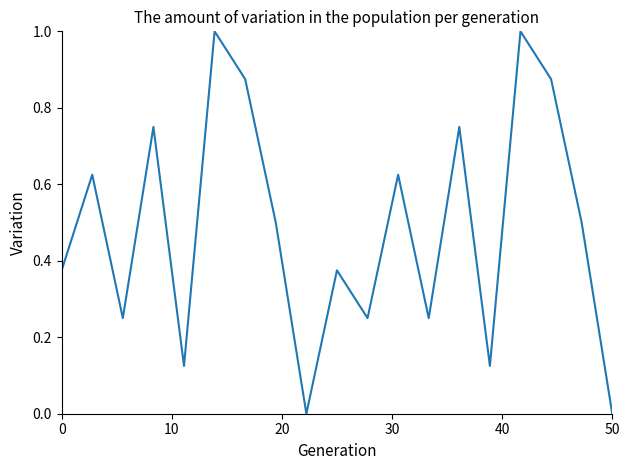

What is the greatest value displayed?

1.0